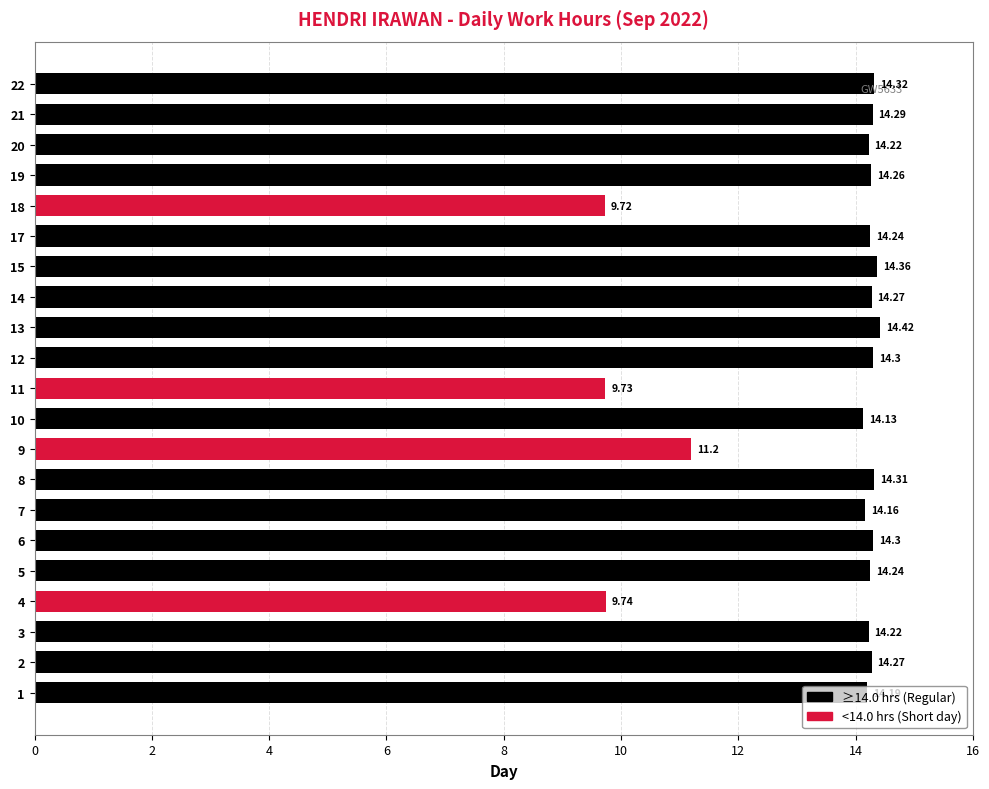

What is the sum of all values?

282.9